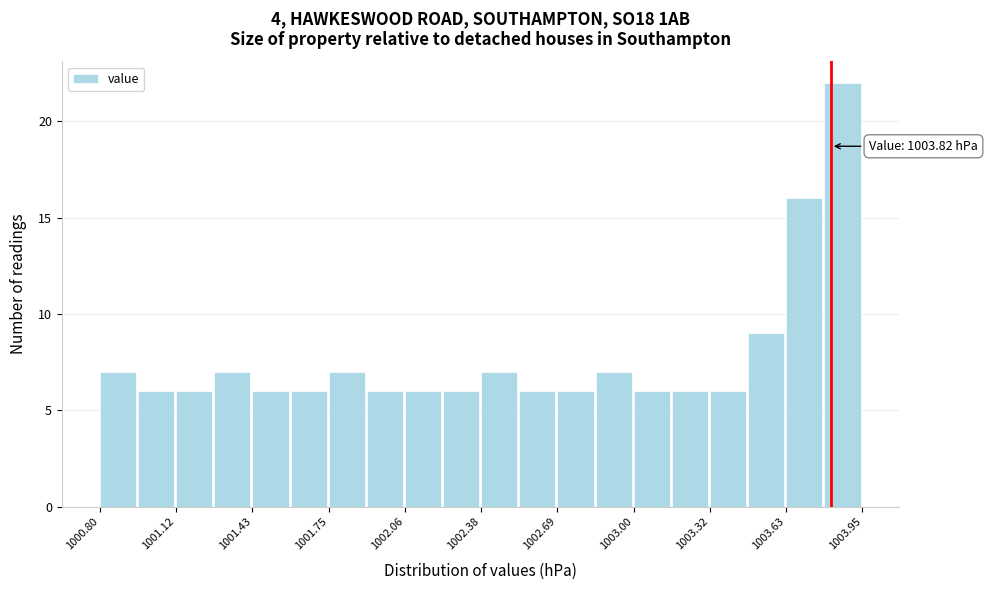

Read against the x-axis, roughly where is the centre of the tallest bar?

1003.85